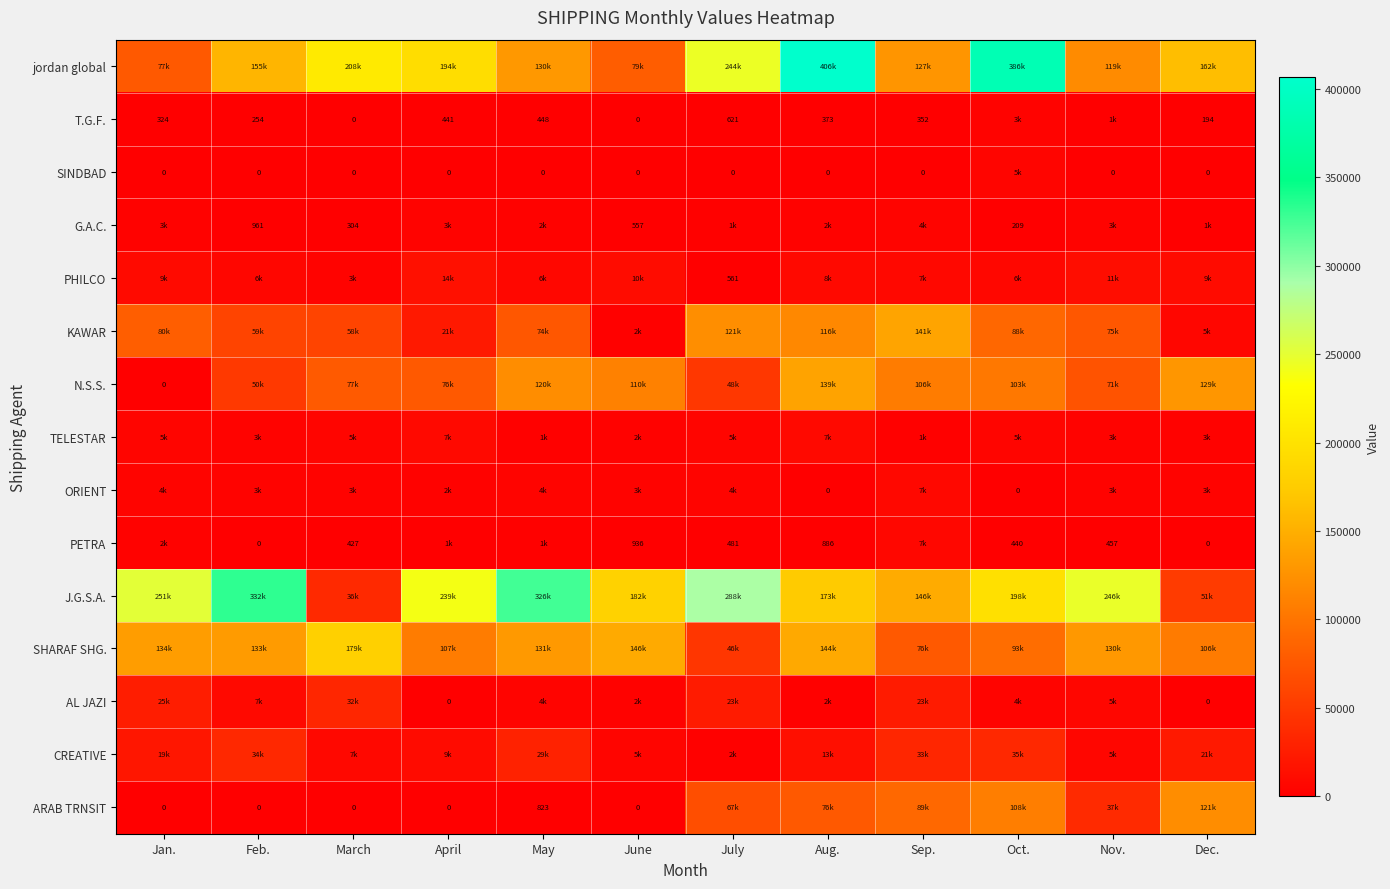

Where does the jordan global series first go above 162252?

March